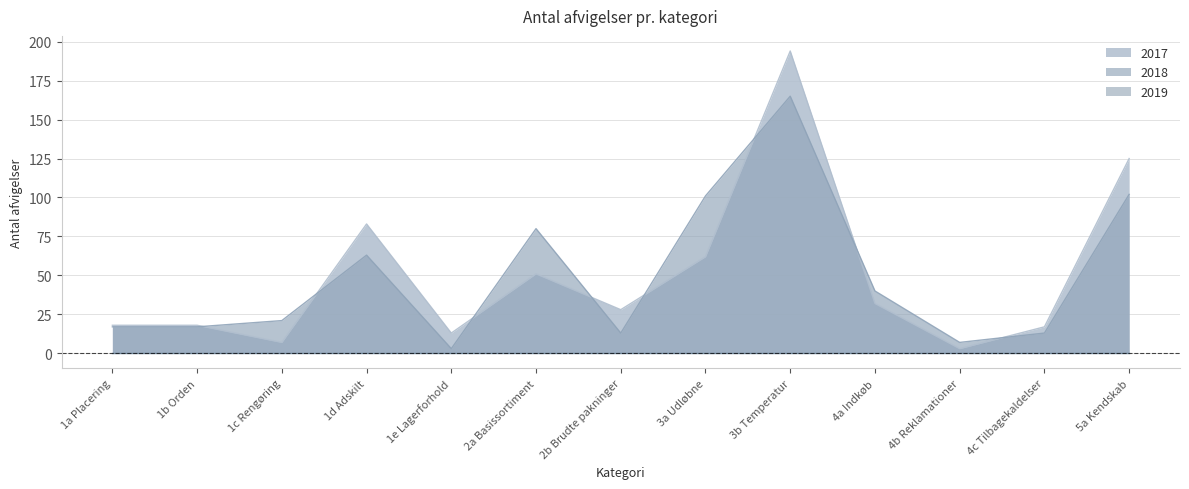

How many values in the 2017 series are below 28?

6